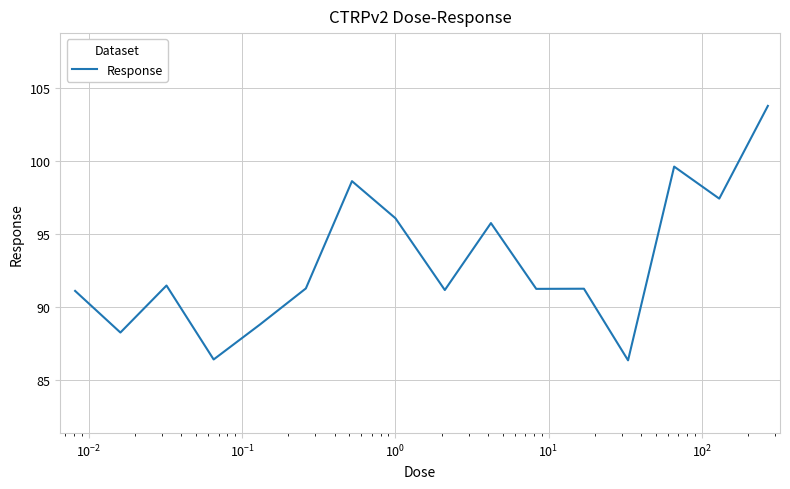

What is the smallest value displayed?

86.3